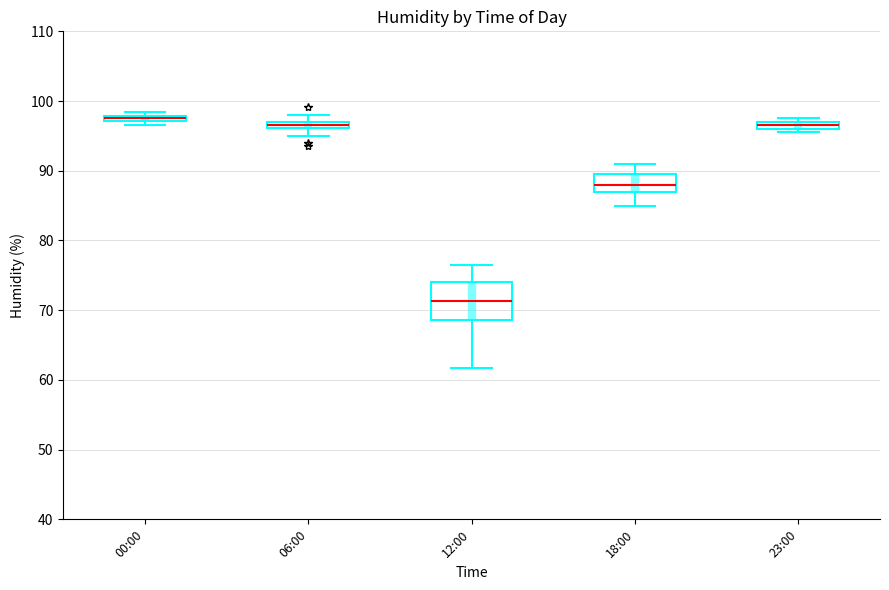

Where does the lower whisker of the box for 18:00 end on the y-axis? The values are not printed on the chart, so give them approximately, as read against the axis.

85